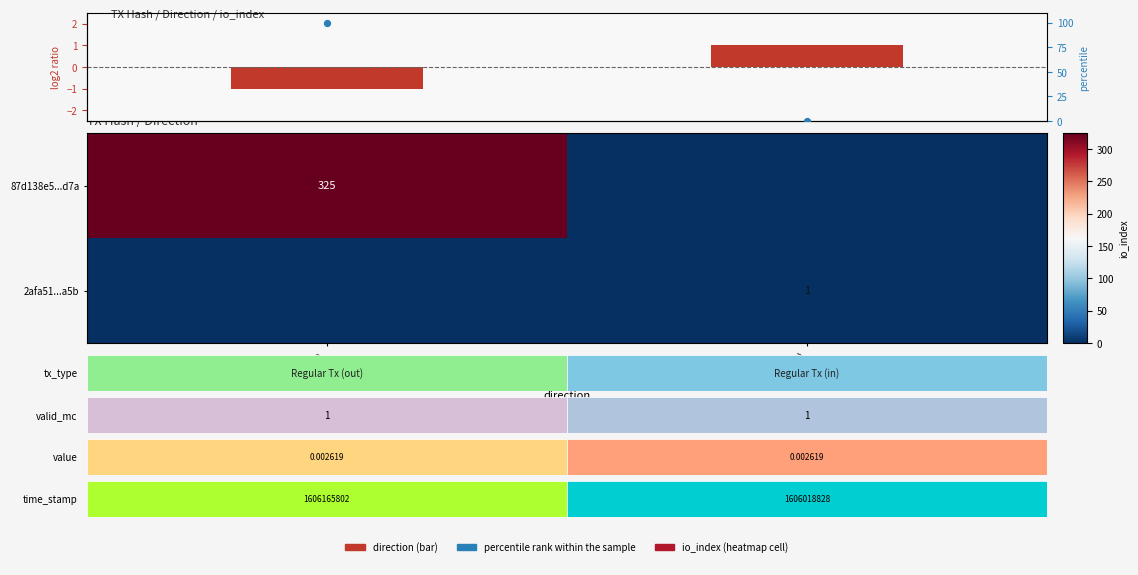

Count the direction (log2-ratio style) values in the range -1 to 1.

2